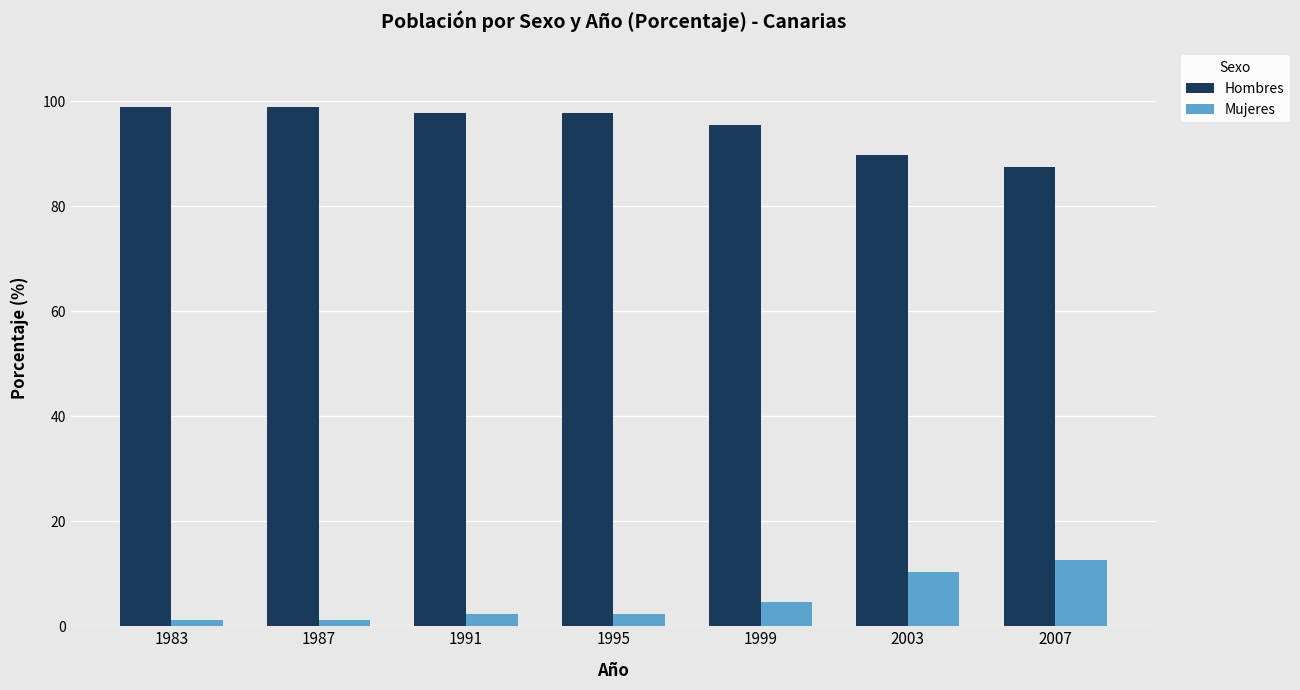

How many values in the Hombres series exceed 97?

4